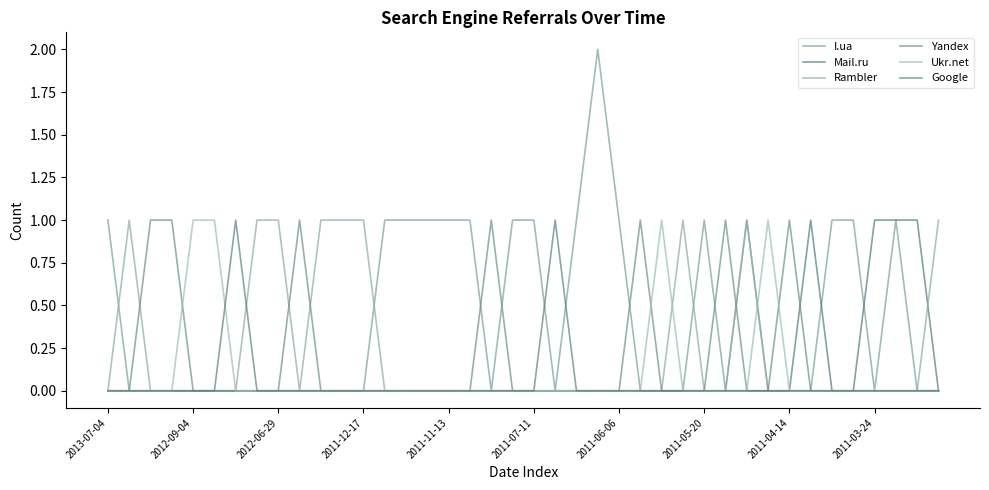

What is the value of the I.ua point at the 23rd from the left?

1